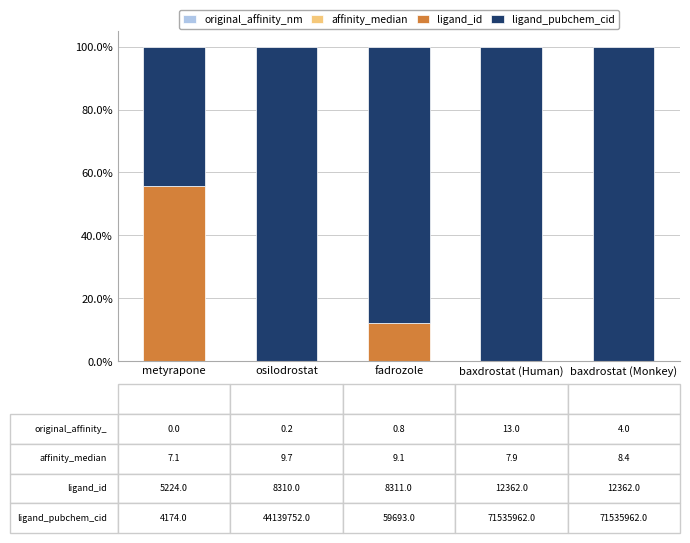

Count the number of categories in the chart.

5